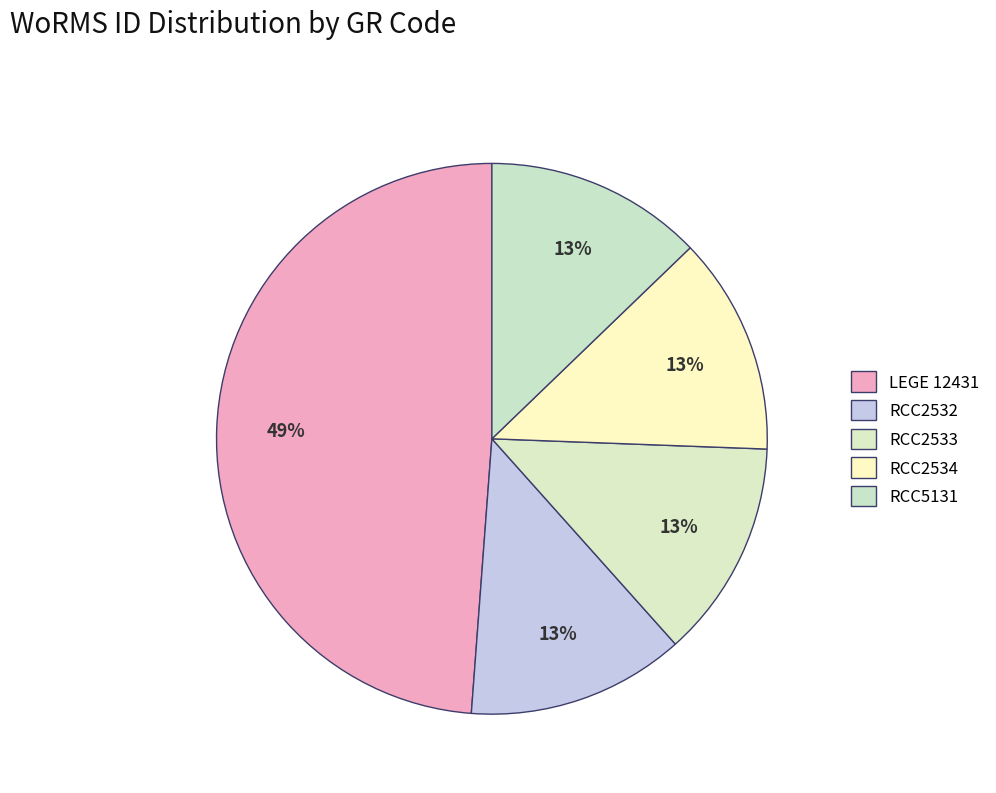

Count the number of slices in the pie.

5